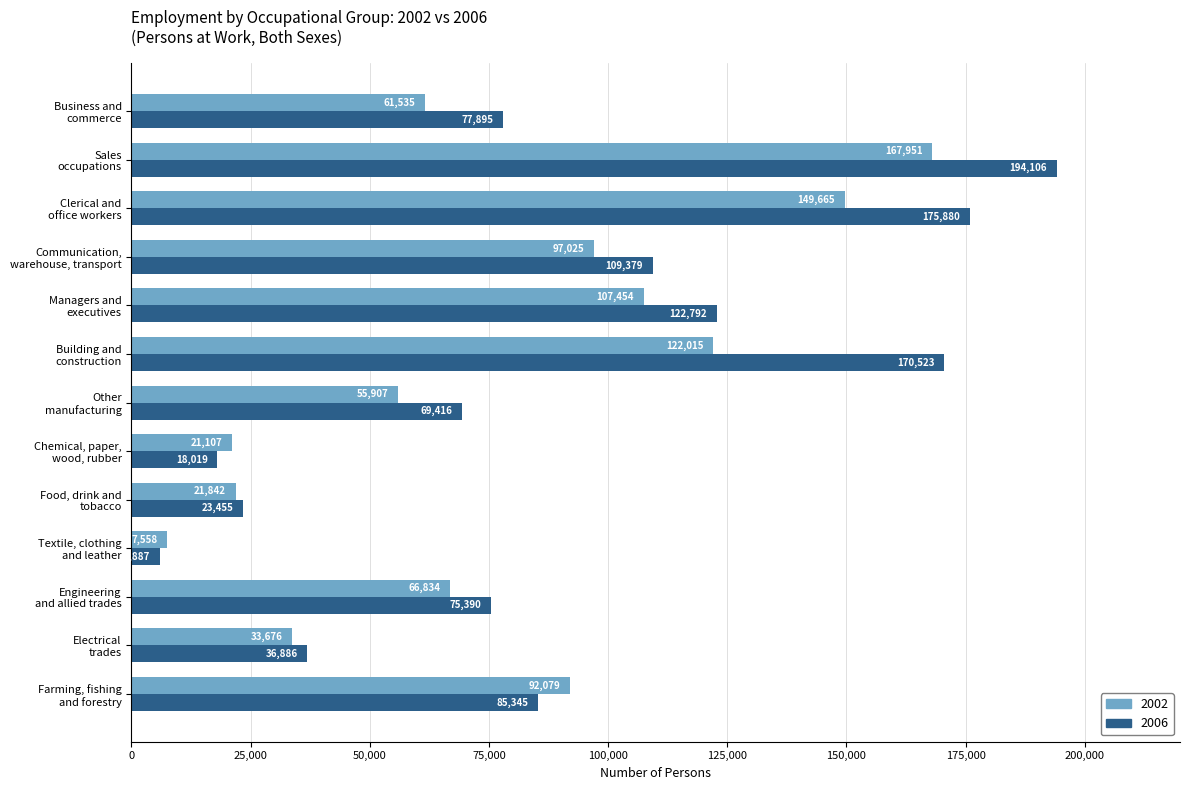

Which series has the largest range (max minus min)?

2006